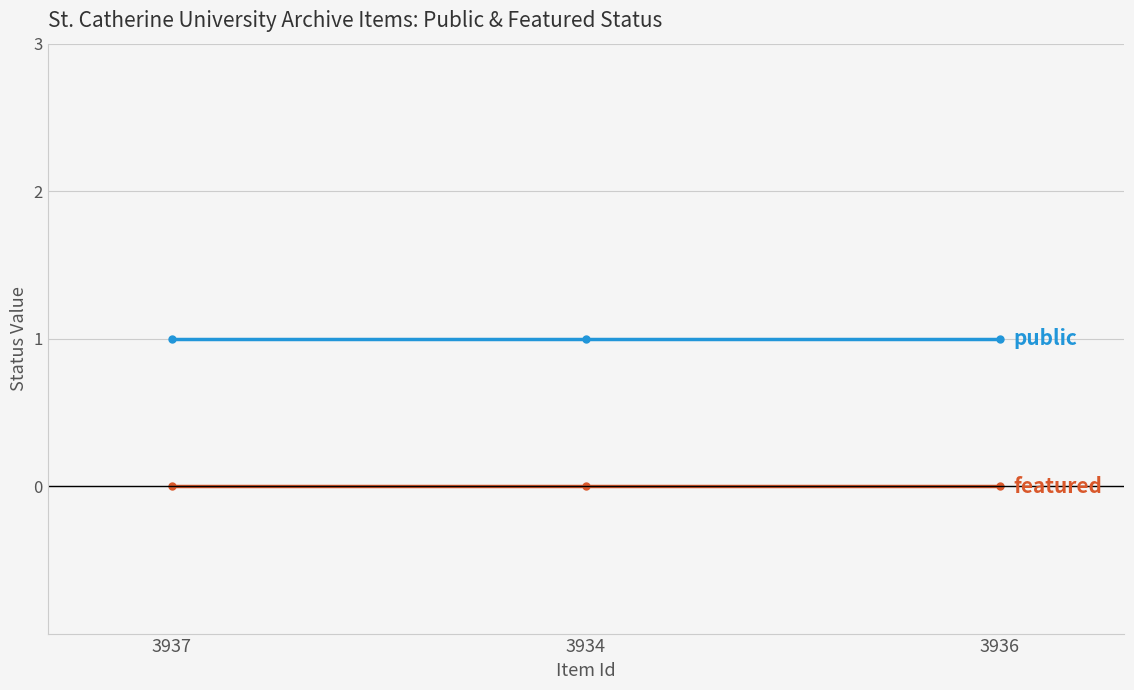

What is the label of the 2nd point from the right?

3934